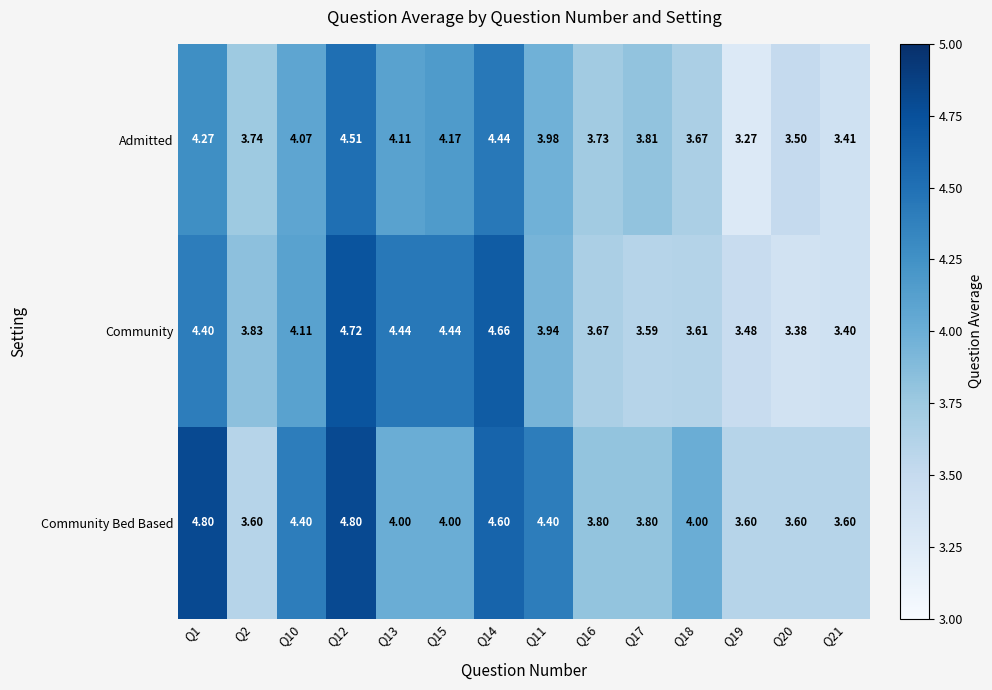

Rank the series at Q21 from highest to lowest value.

Community Bed Based, Admitted, Community